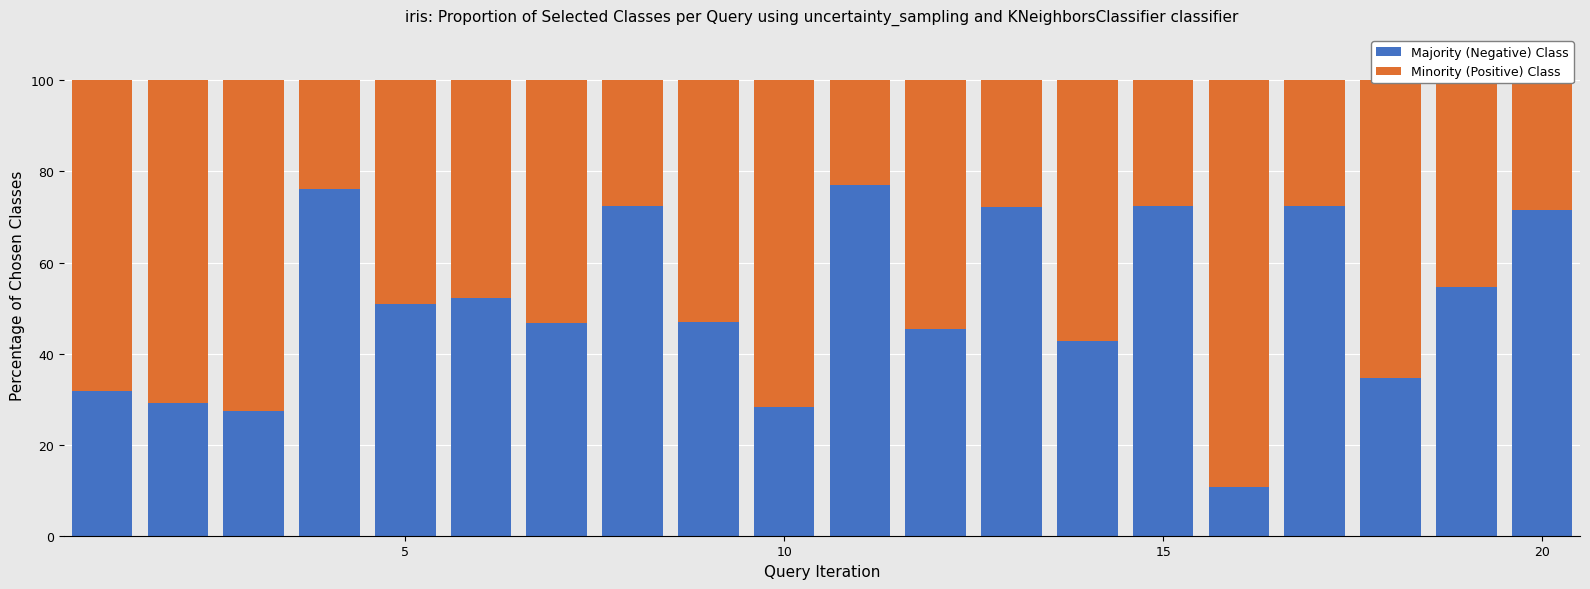

What is the value of the Majority (Negative) Class bar at the 2nd from the left?

29.2